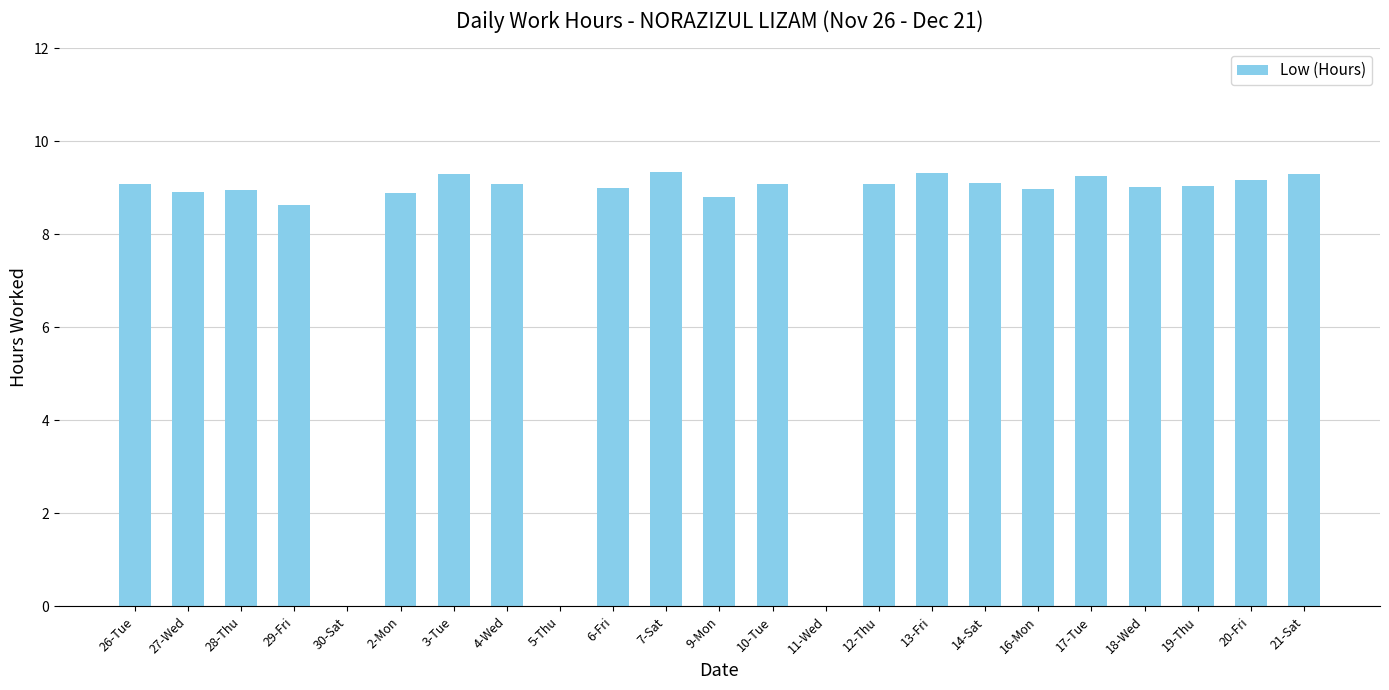

What is the greatest value displayed?

9.3